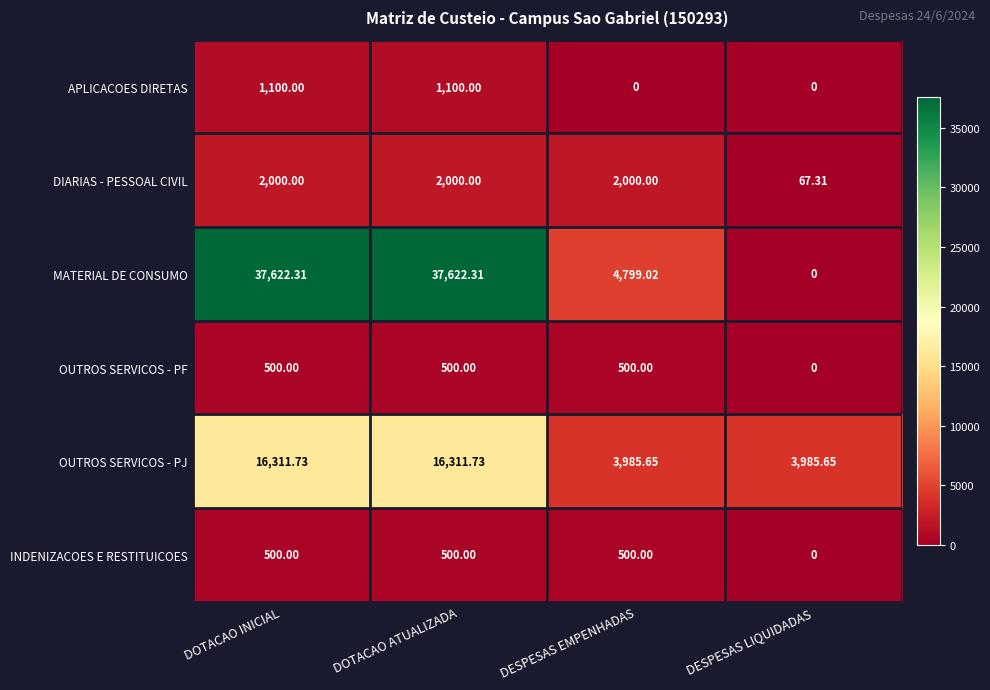

Is the value of MATERIAL DE CONSUMO at DOTACAO ATUALIZADA greater than the value of OUTROS SERVICOS - PJ at DESPESAS EMPENHADAS?

Yes